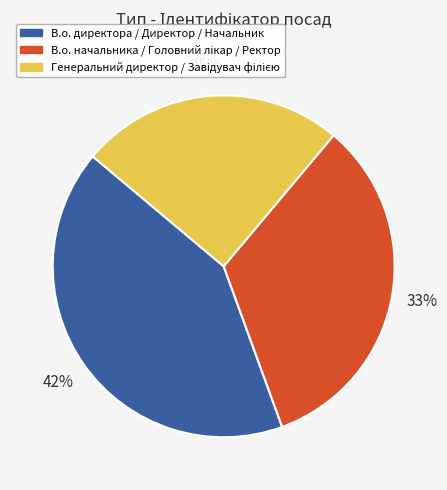

To the nearest percent, what is the difference between the largest and smallest slice percentages?

17%